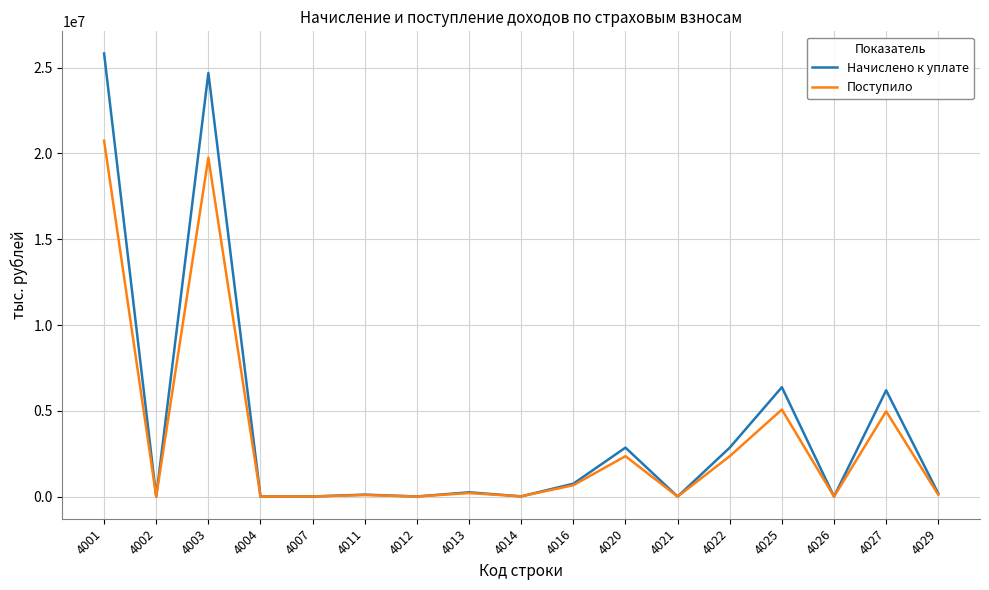

Does the chart display data point markers on the line(s)?

No